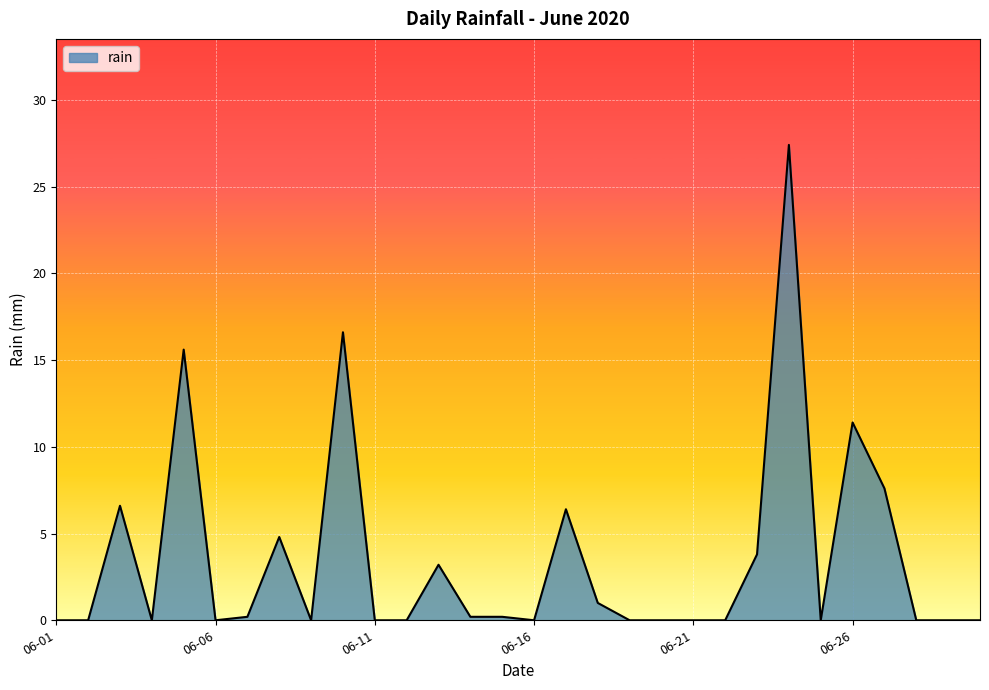

What is the greatest value displayed?

27.4